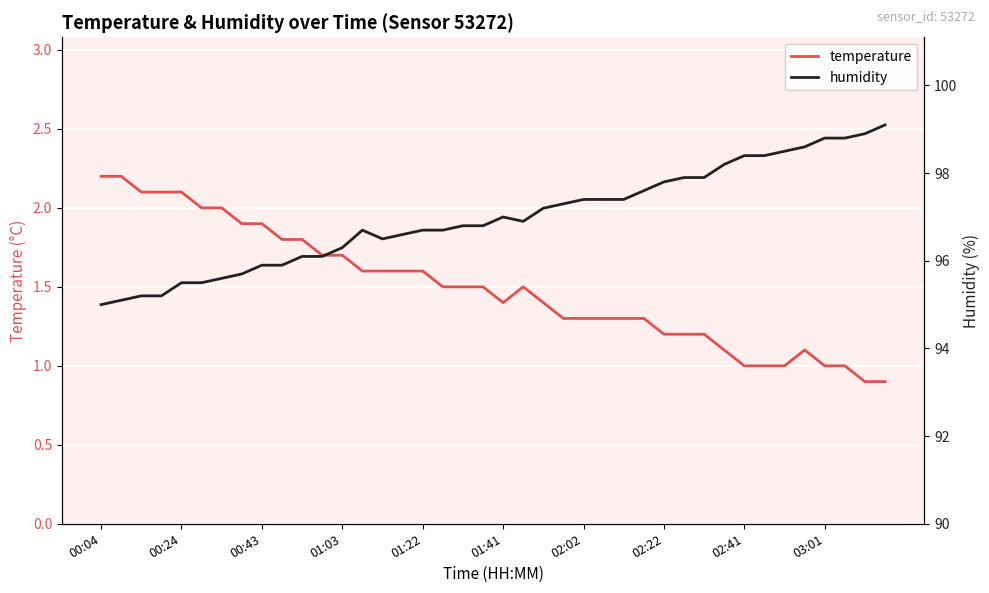

True or false: humidity and temperature cross at least once.

False